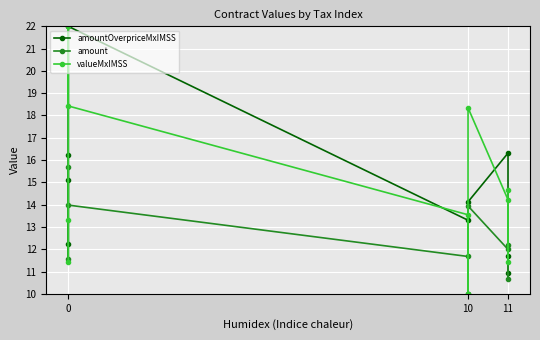

How many interior local peaks does the amountOverpriceMxIMSS series have?

2